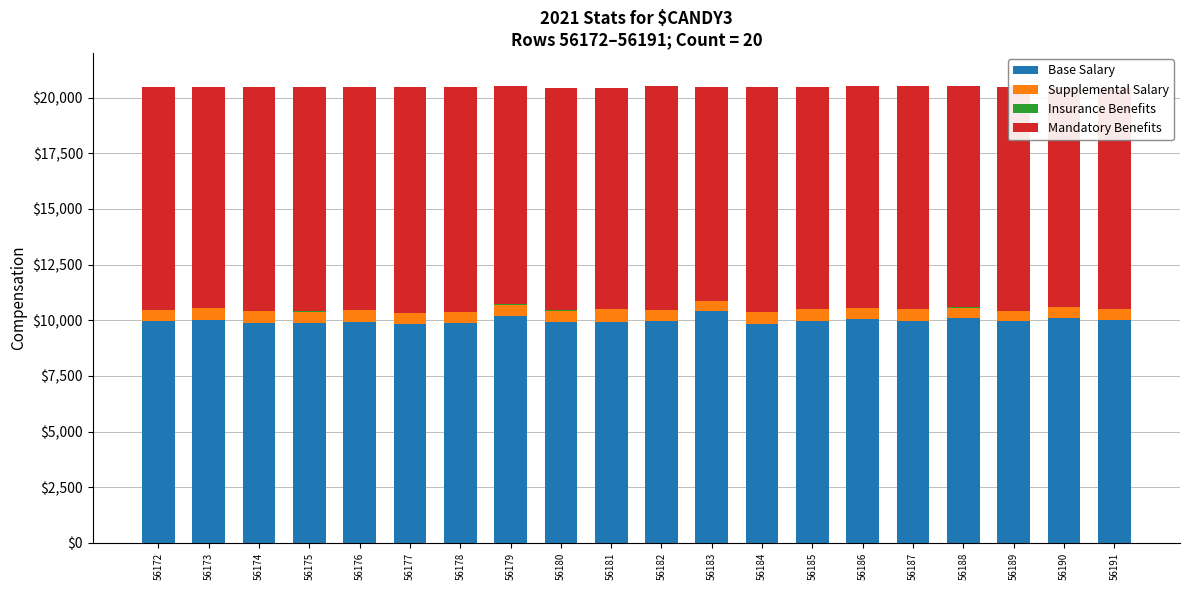

Are the bars horizontal?

No